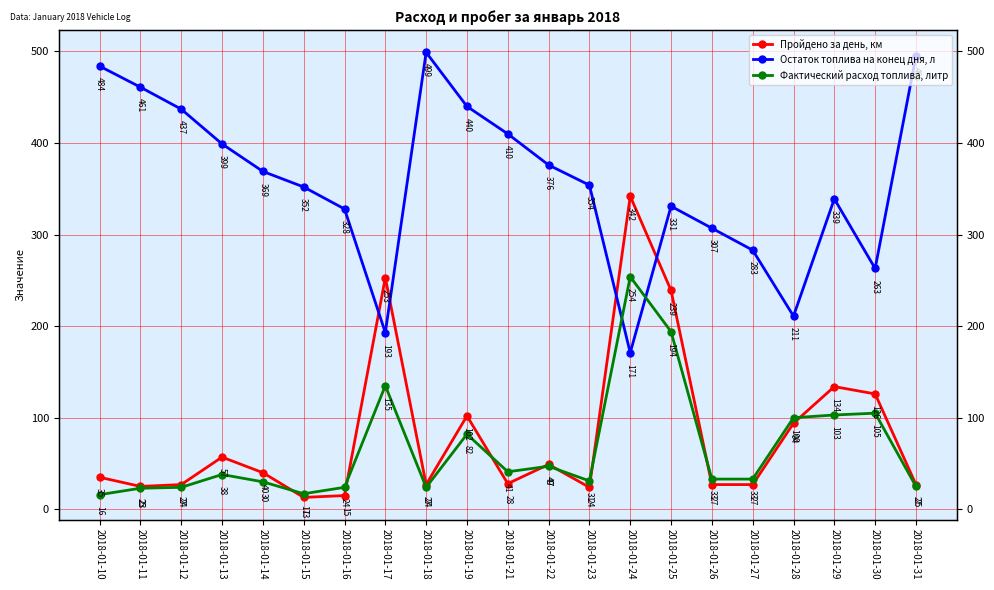

What is the total value across all series at 2018-01-29?

576